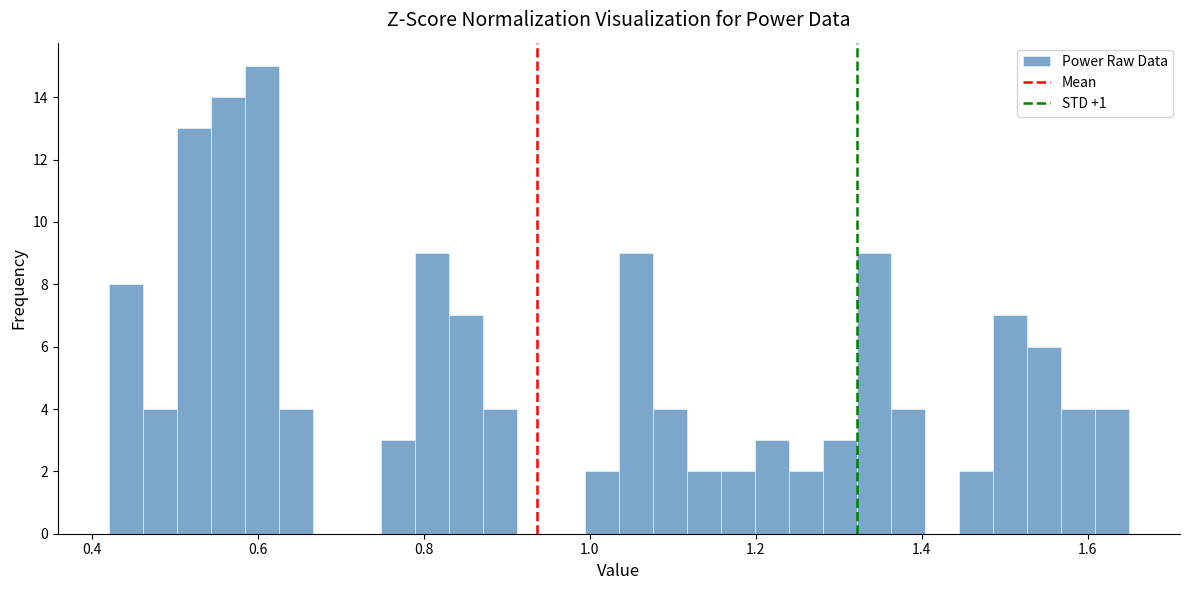

Read against the x-axis, roughly where is the centre of the tallest bar?

0.60